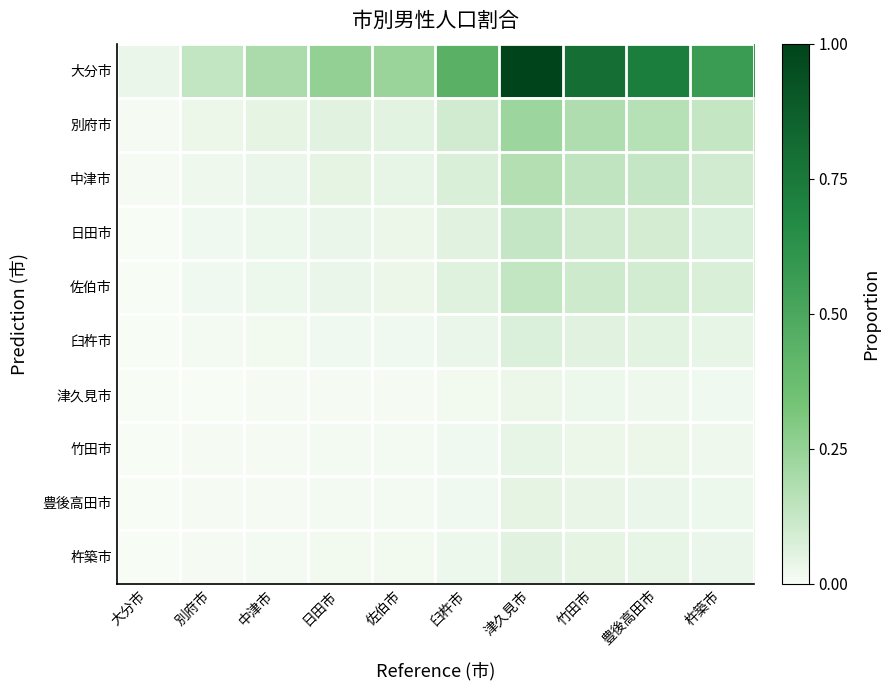

Which category has the lowest value across all series?

大分市